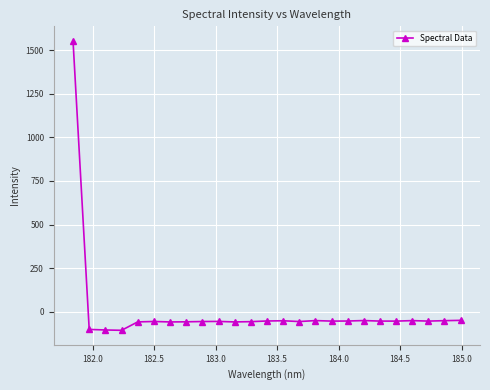

What is the value of the 24th point from the left?

-51.2